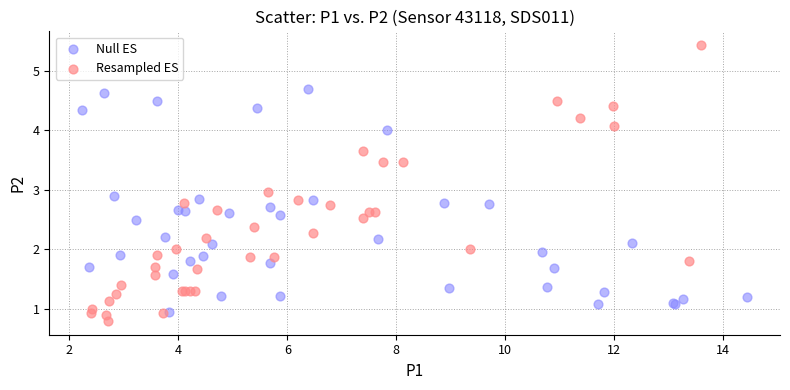

Which series has the largest Y range (max minus min)?

Resampled ES